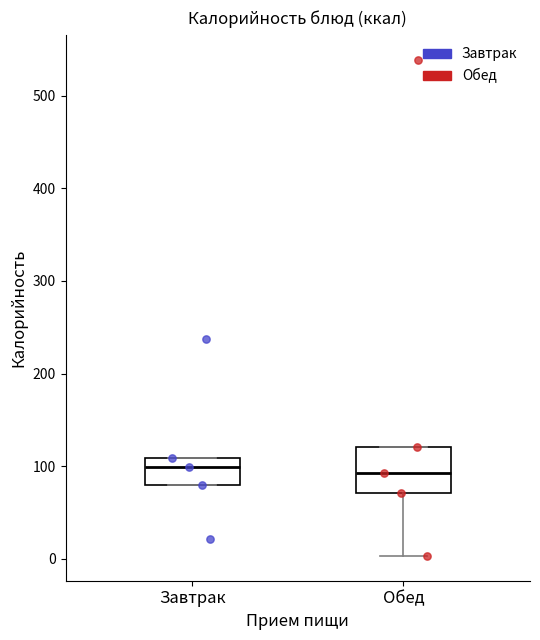

Comparing the boxes themselves (not the whiskers), which one is the tallest?

Обед